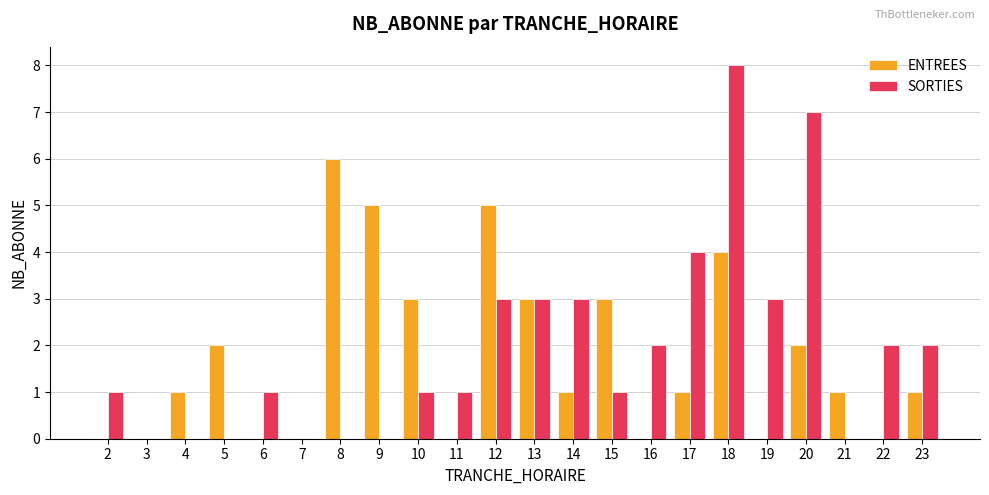

At which category is the sum across all series the highest?

18